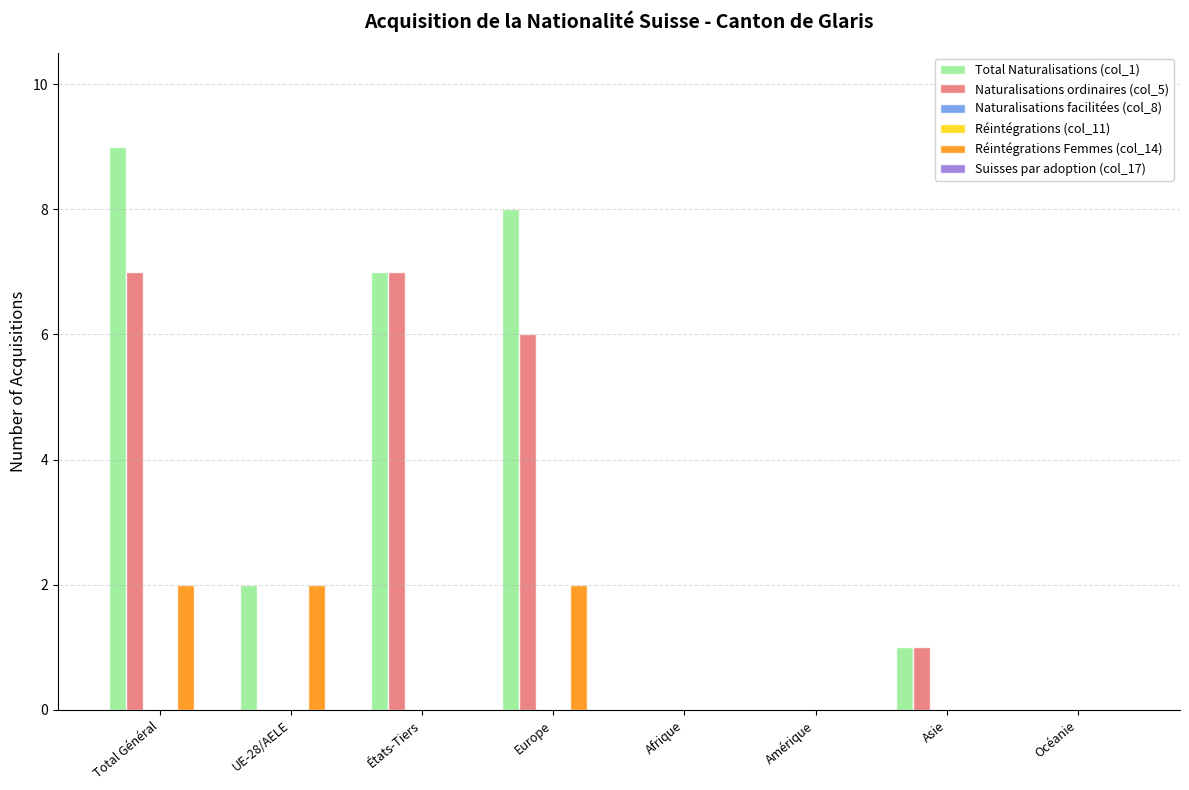

How many categories are shown in the chart?

8